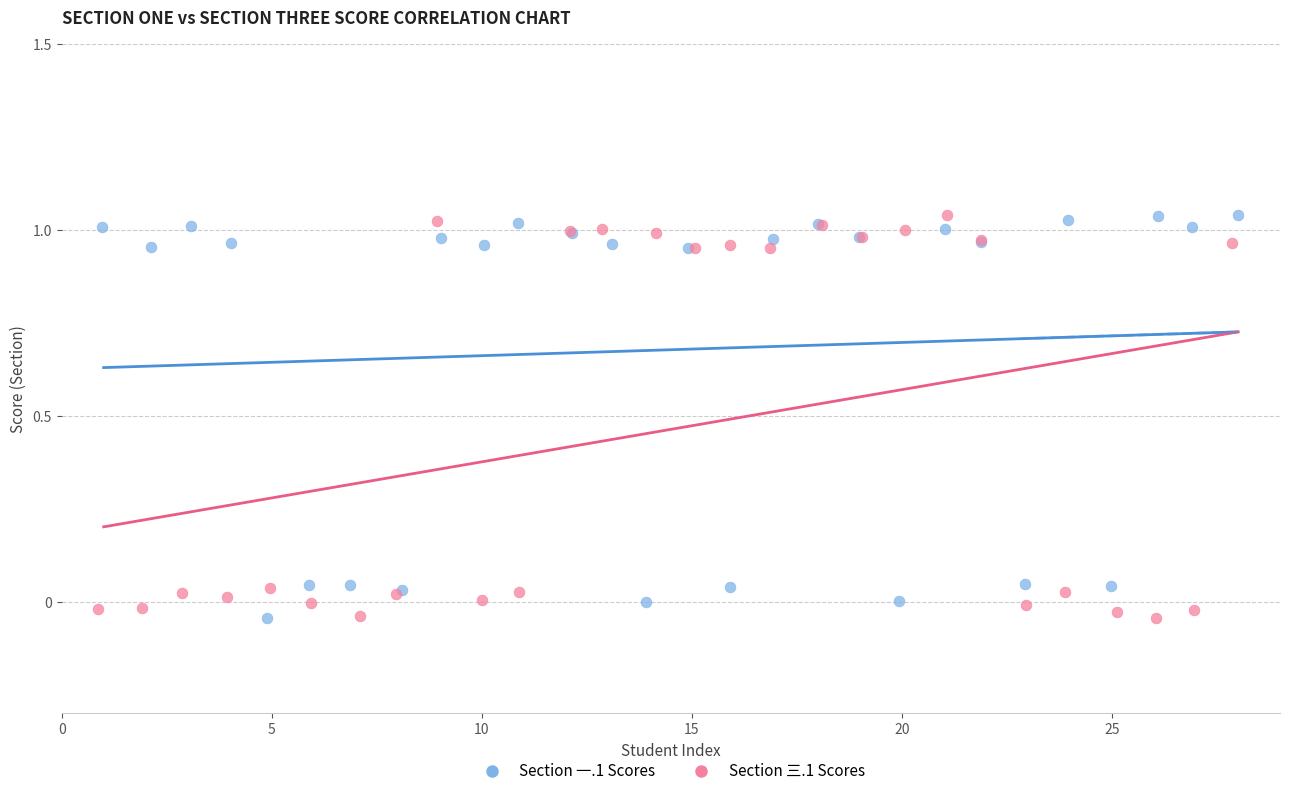

What are all the series names shown in the legend?

Section 一.1 Scores, Section 三.1 Scores